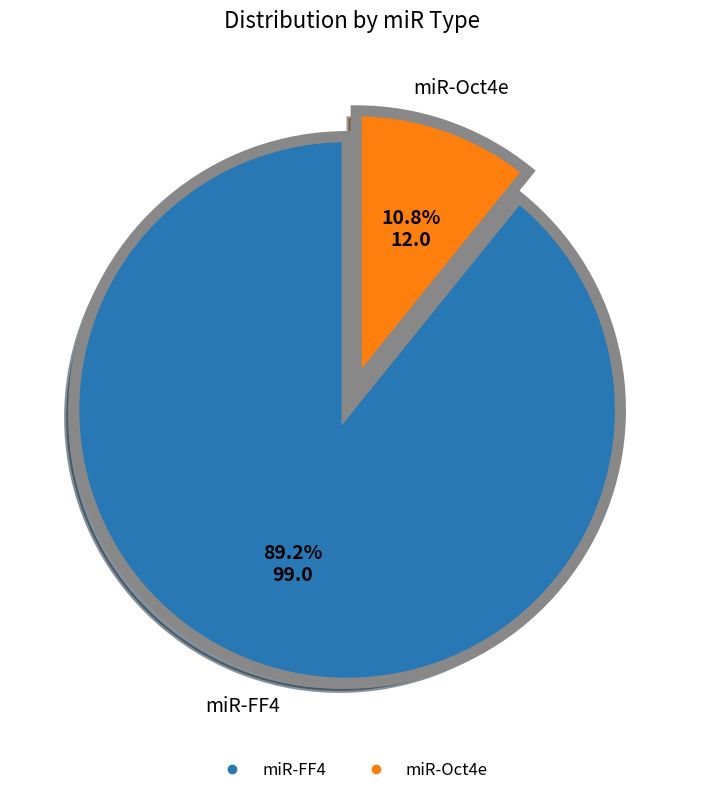

Does any single category account for the majority?

Yes